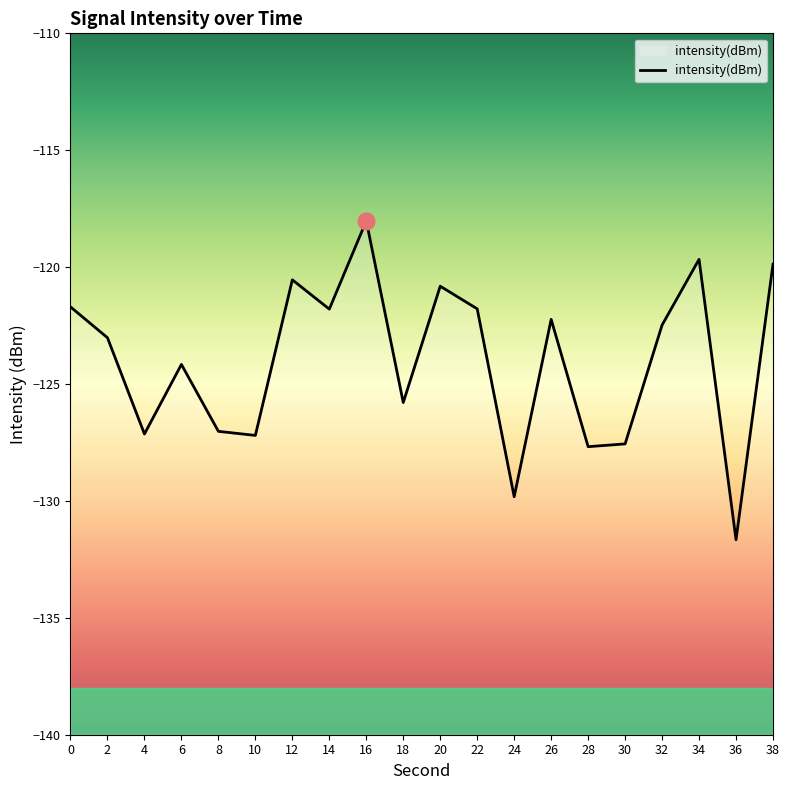

True or false: the data has more than 1 interior local peaks.

True